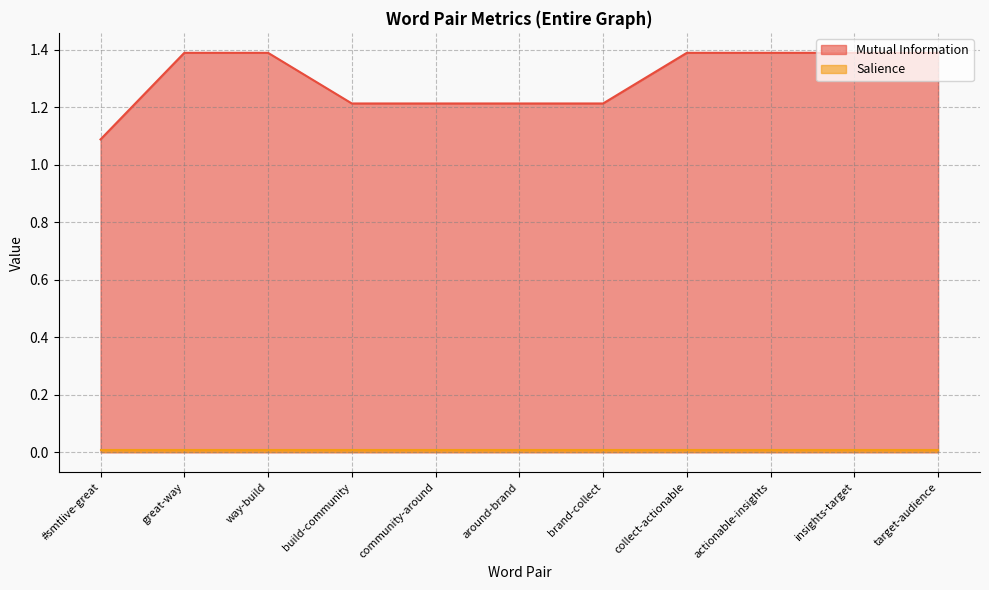

Where is the data nearest to the value 1?

#smtlive-great